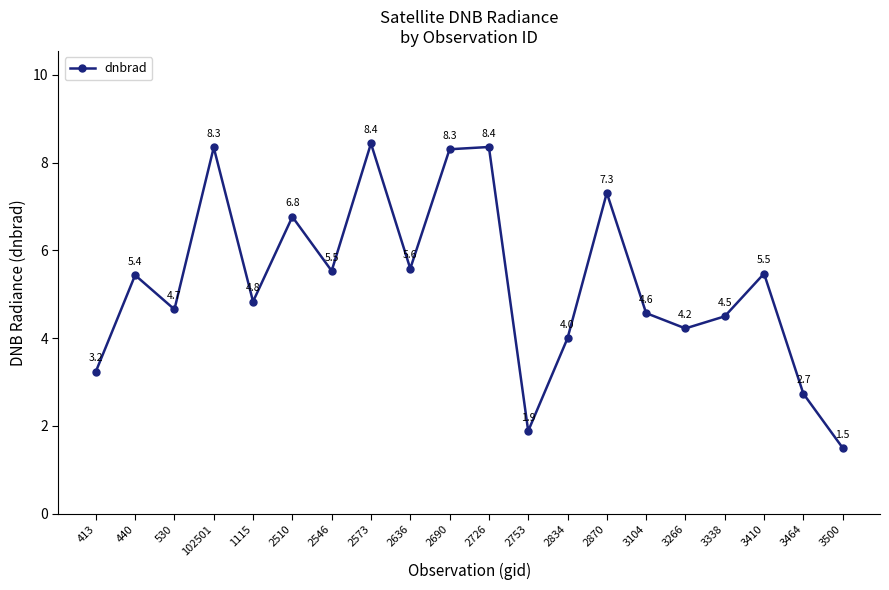

True or false: the data shows 1.4 at 1115.

False